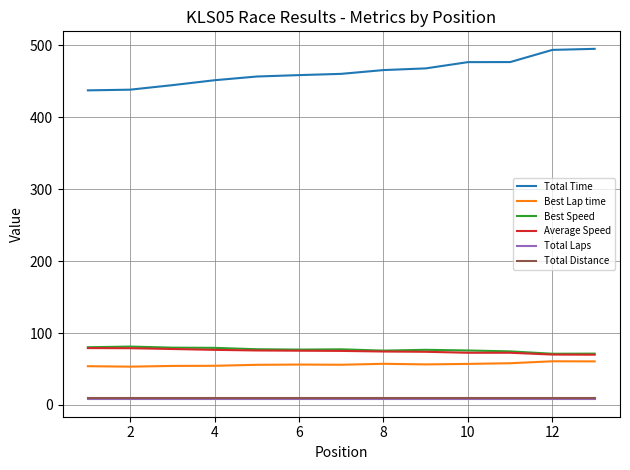

Which series has the widest spread of values?

Total Time